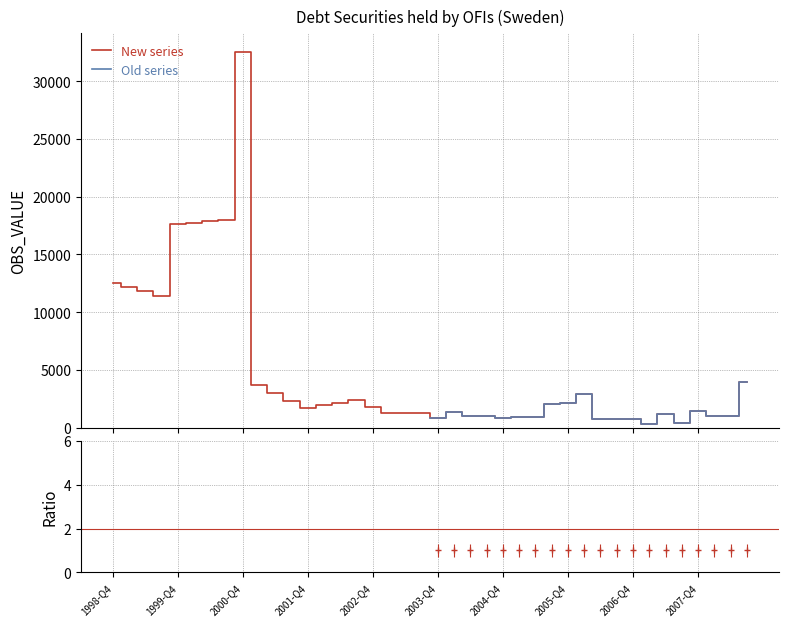

What are all the series names shown in the legend?

New series, Old series